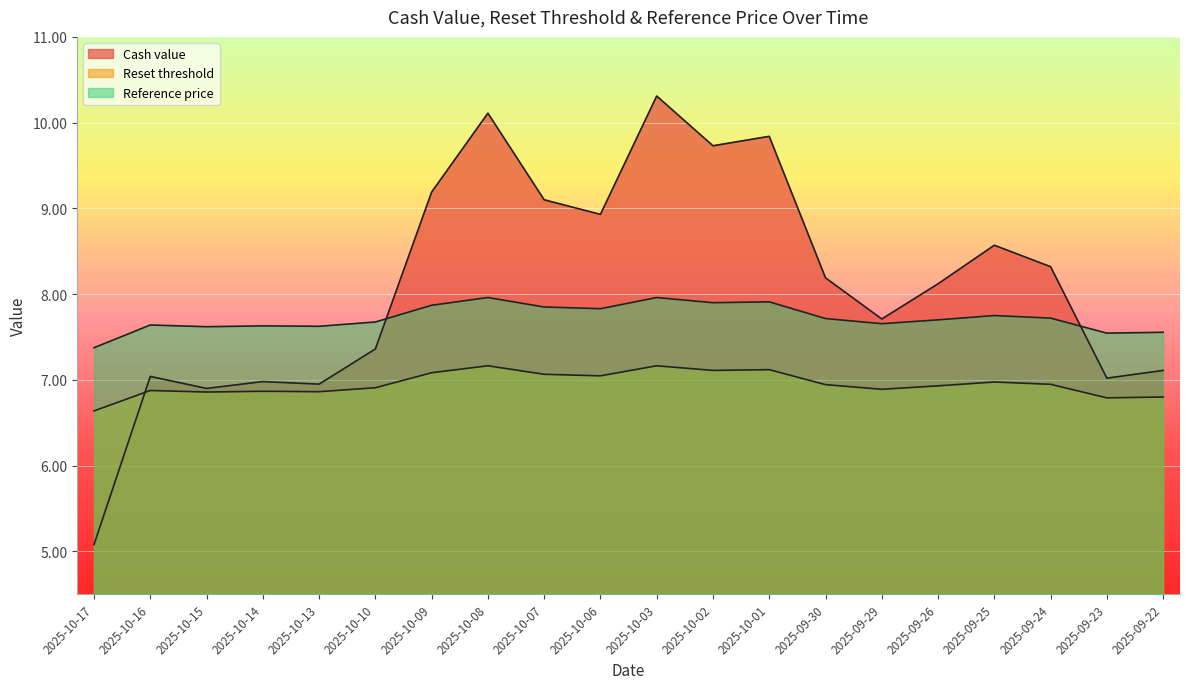

Is the value of Cash value at 2025-10-15 greater than the value of Reference price at 2025-10-14?

No